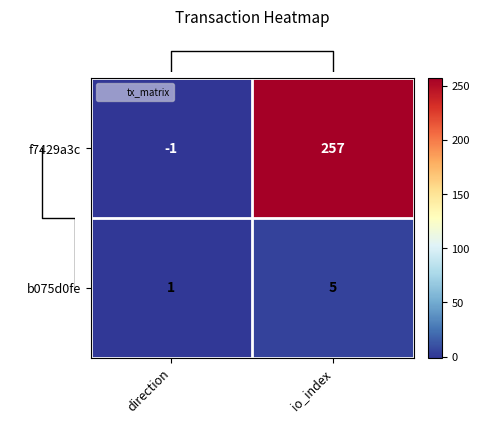

Reading right to left, transcribe all the data shown in this chart.

f7429a3c: 257	-1
b075d0fe: 5	1